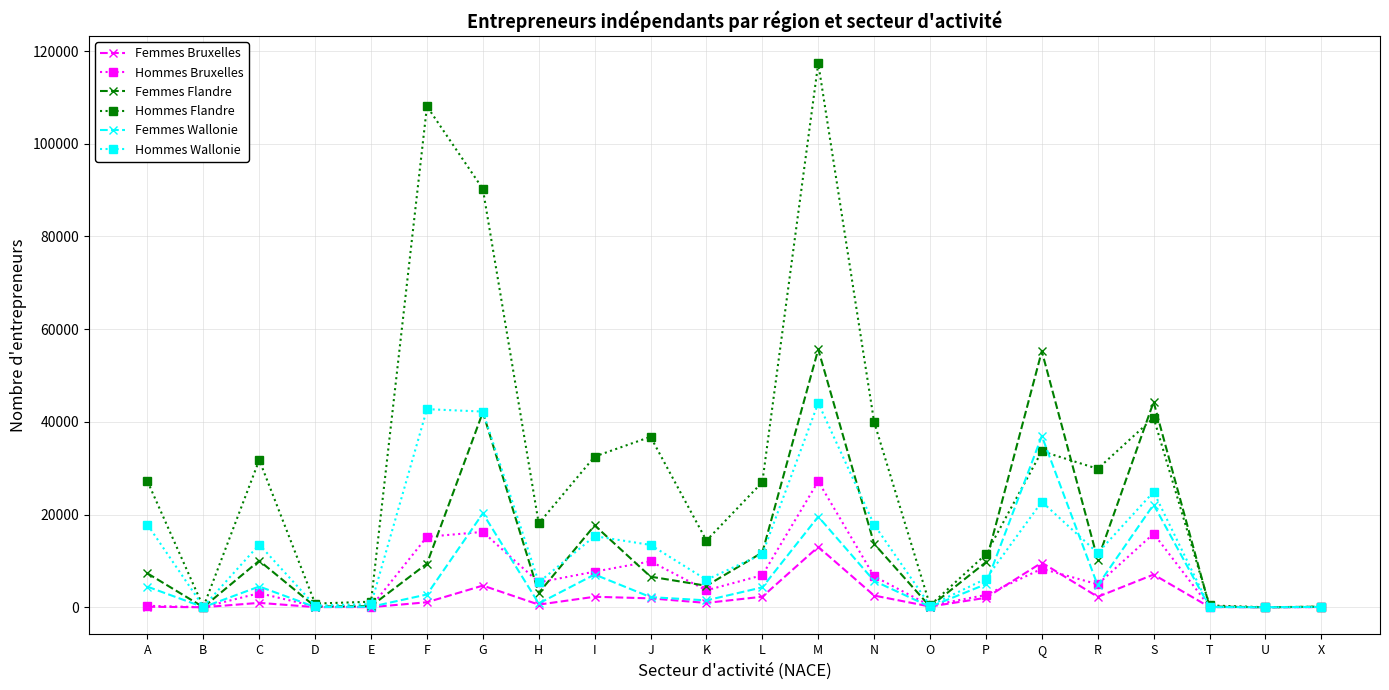

List the series in order of their peak value, lowest first.

Femmes Bruxelles, Hommes Bruxelles, Femmes Wallonie, Hommes Wallonie, Femmes Flandre, Hommes Flandre